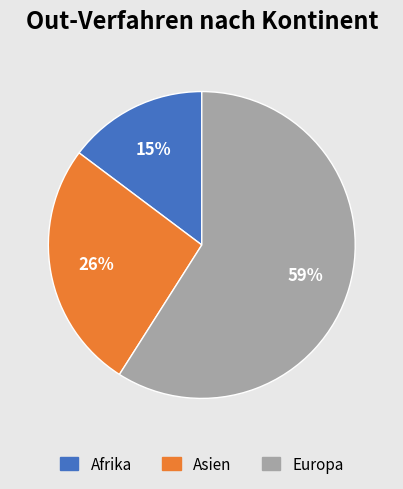

To the nearest percent, what is the average slice percentage?

33%